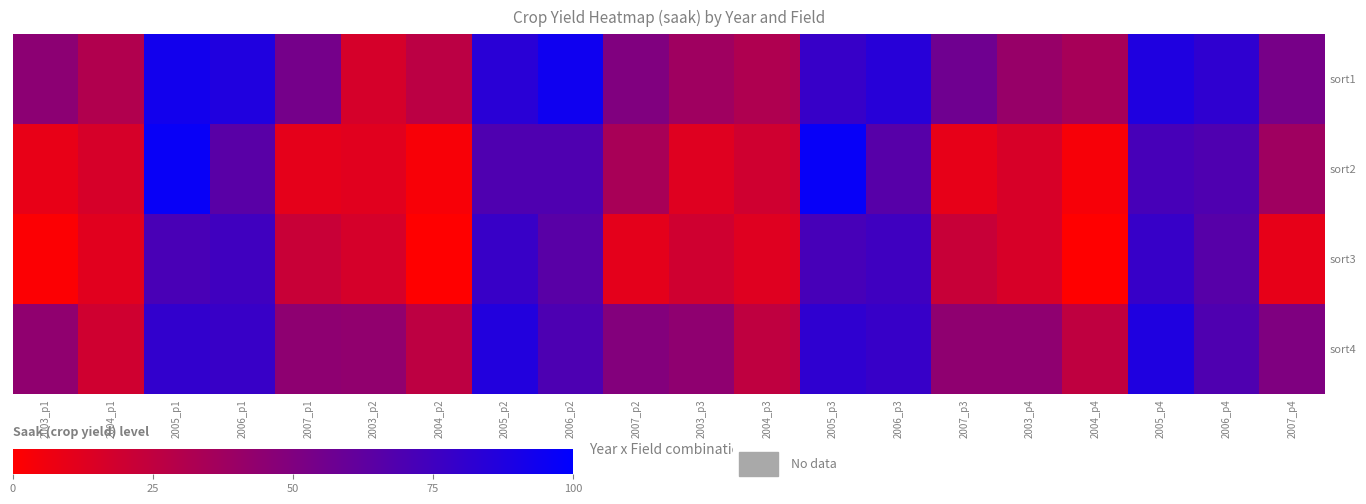

Count the number of data series in this chart.

4